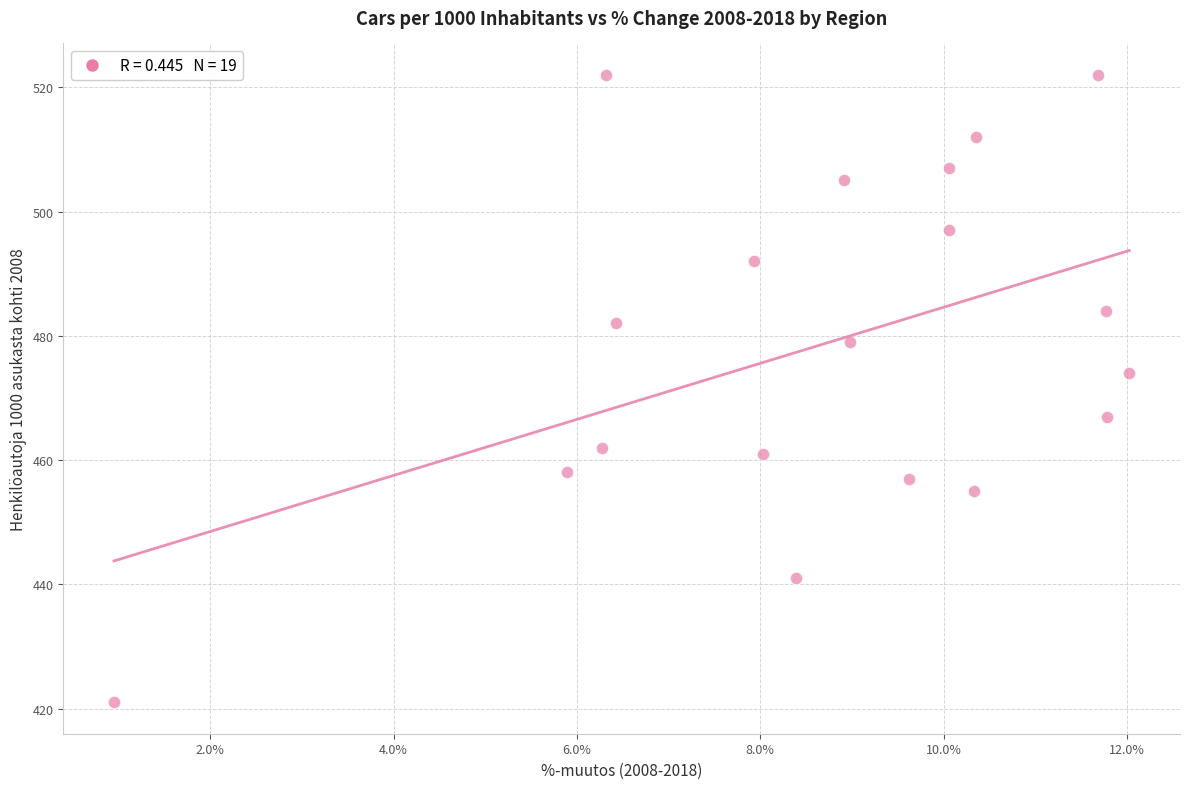

What is the range of Y values (max minus min)?

101